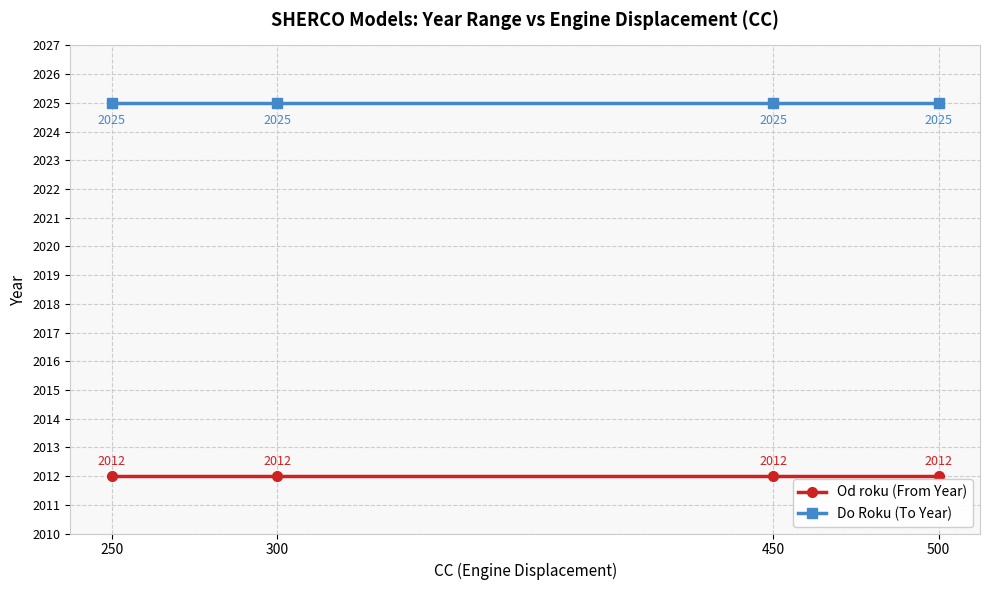

Is this an area chart (filled region under the line)?

No